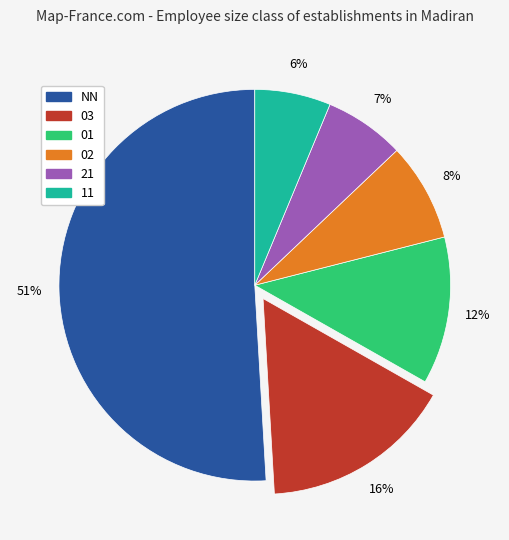

To the nearest percent, what portion does 03 represent?

16%